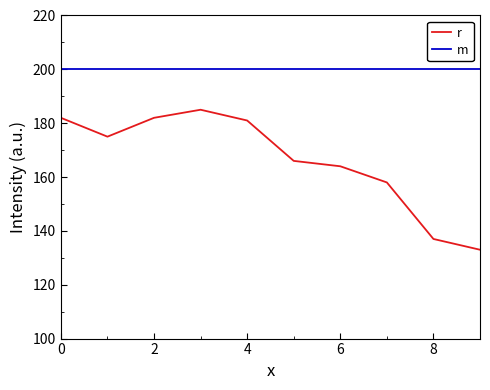

Which series has the largest total across all categories?

m